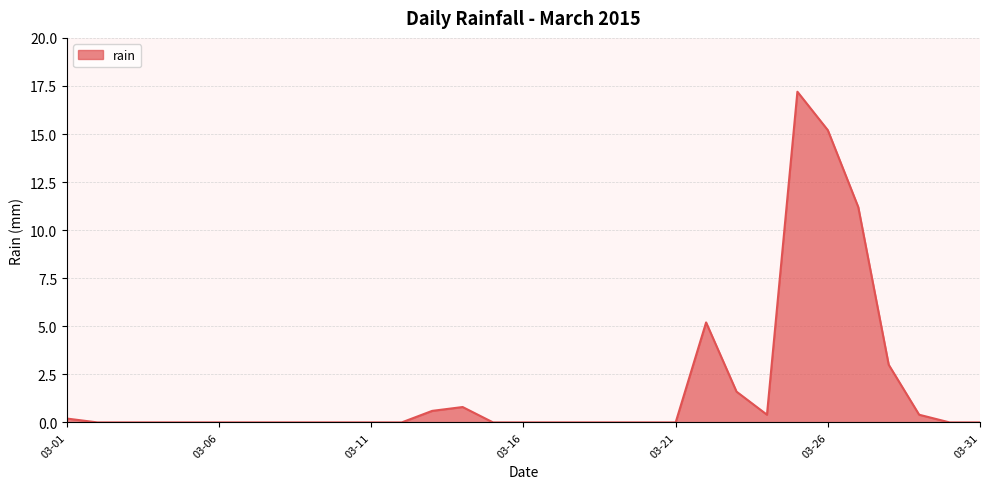

What is the greatest value displayed?

17.2